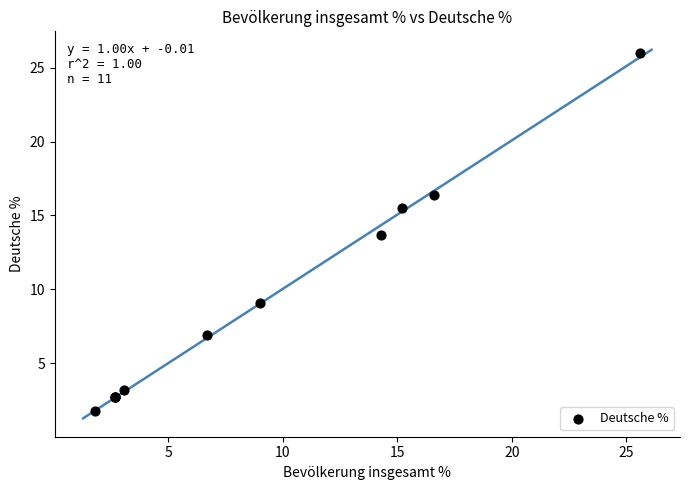

What Y value in the scatter plot is closest to 13?

13.7